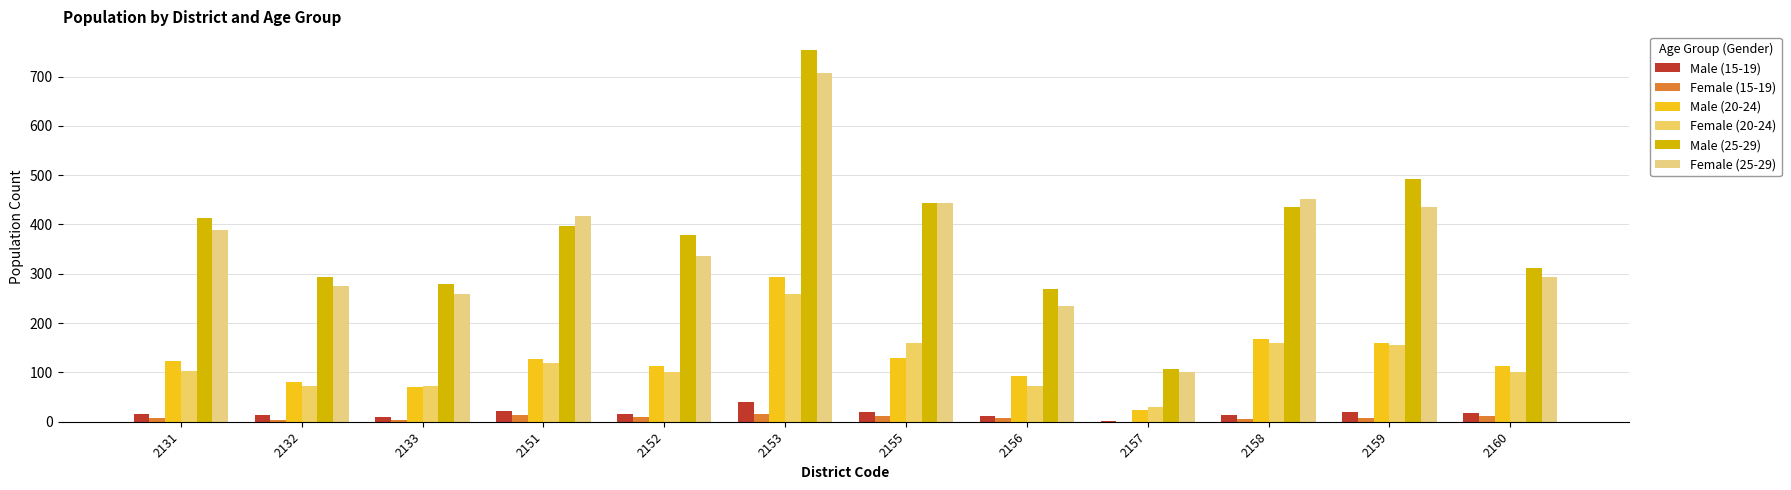

What is the difference between the second highest and second lowest values in the Male (15-19) series?

12